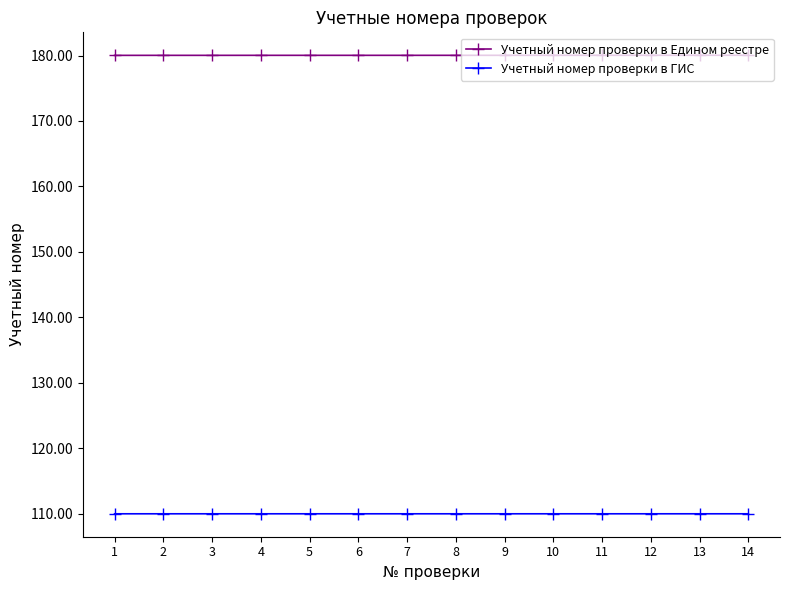

How many lines are shown in the chart?

2